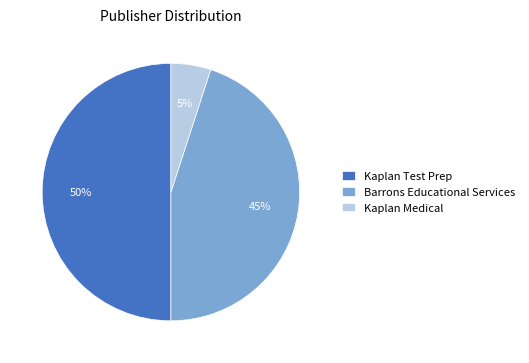

True or false: Kaplan Test Prep accounts for 50% of the total.

True